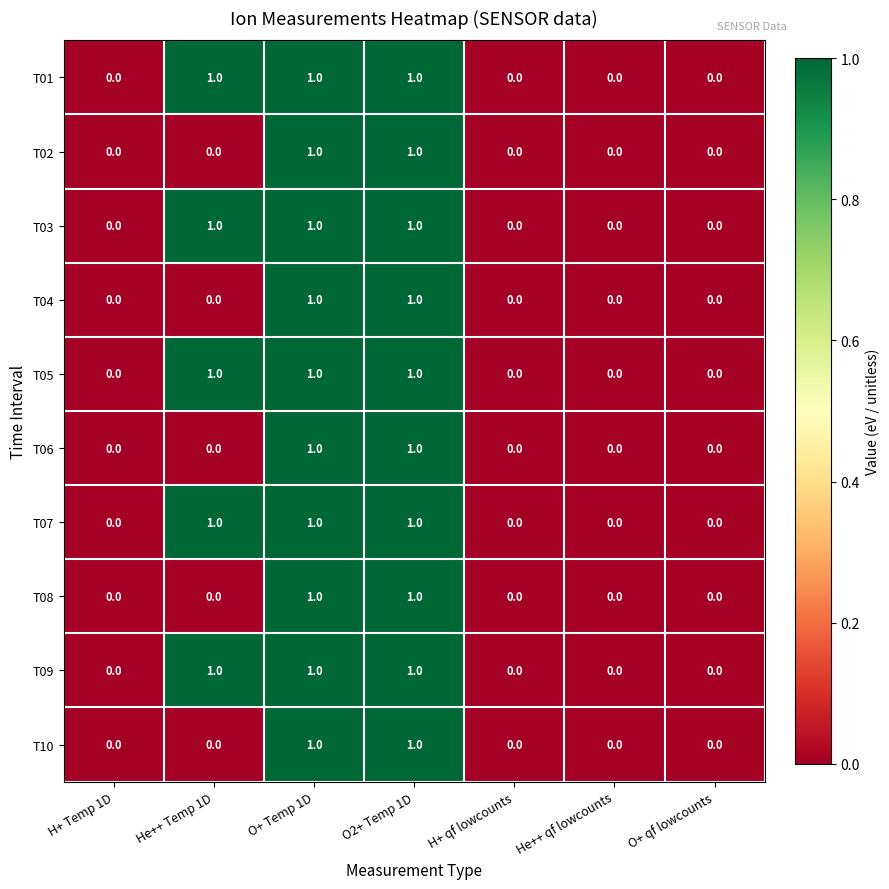

How many T09 values are between 0 and 1?

7